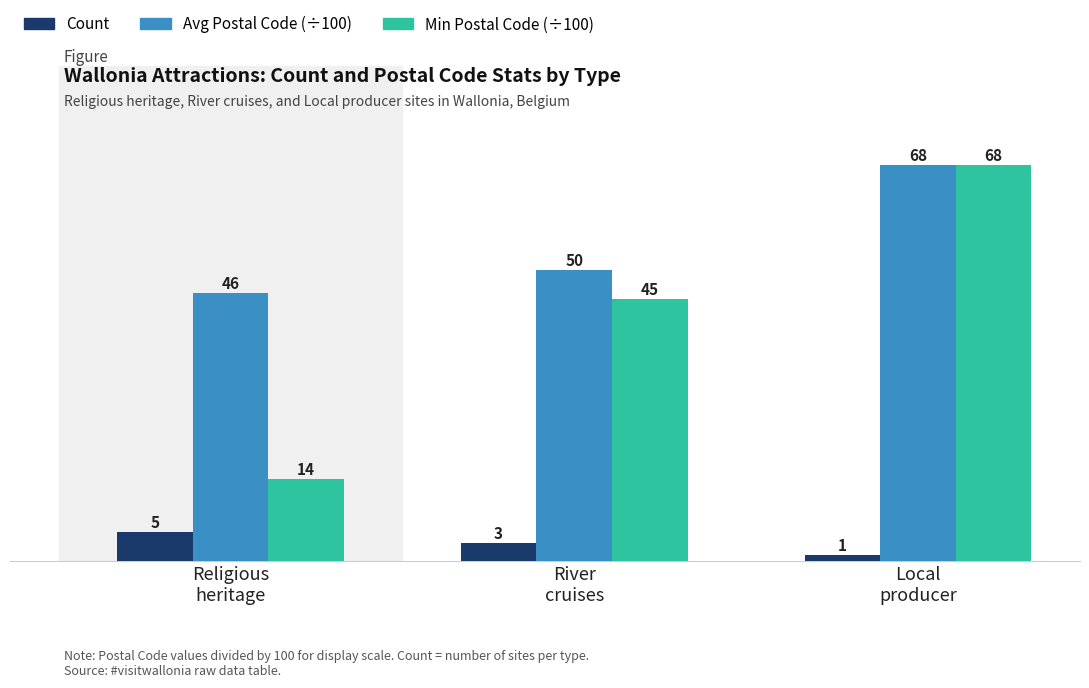

What is the label of the 2nd bar from the left?

River
cruises